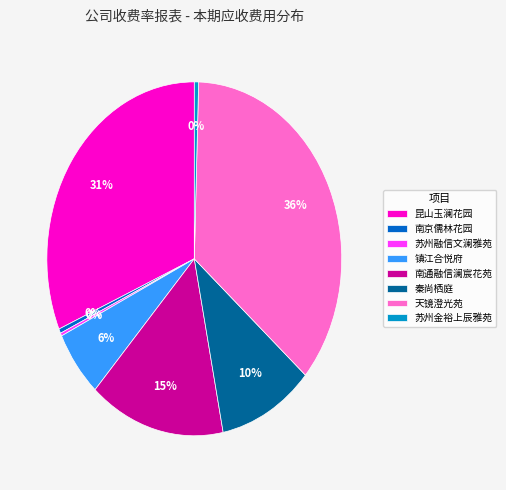

Is the sum of 昆山玉澜花园 and 南京儒林花园 greater than half?

No